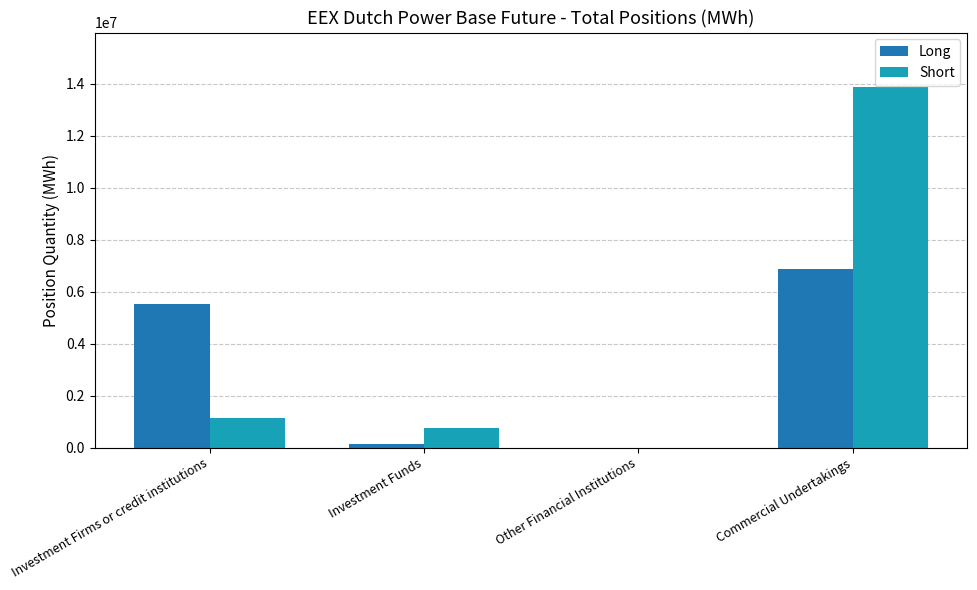

Between Investment Firms or credit institutions and Other Financial Institutions, which series saw the biggest shift?

Long